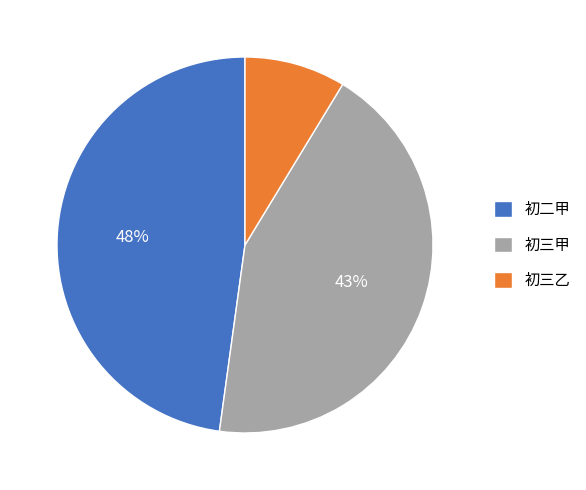

Is the sum of 初三甲 and 初三乙 greater than half?

Yes